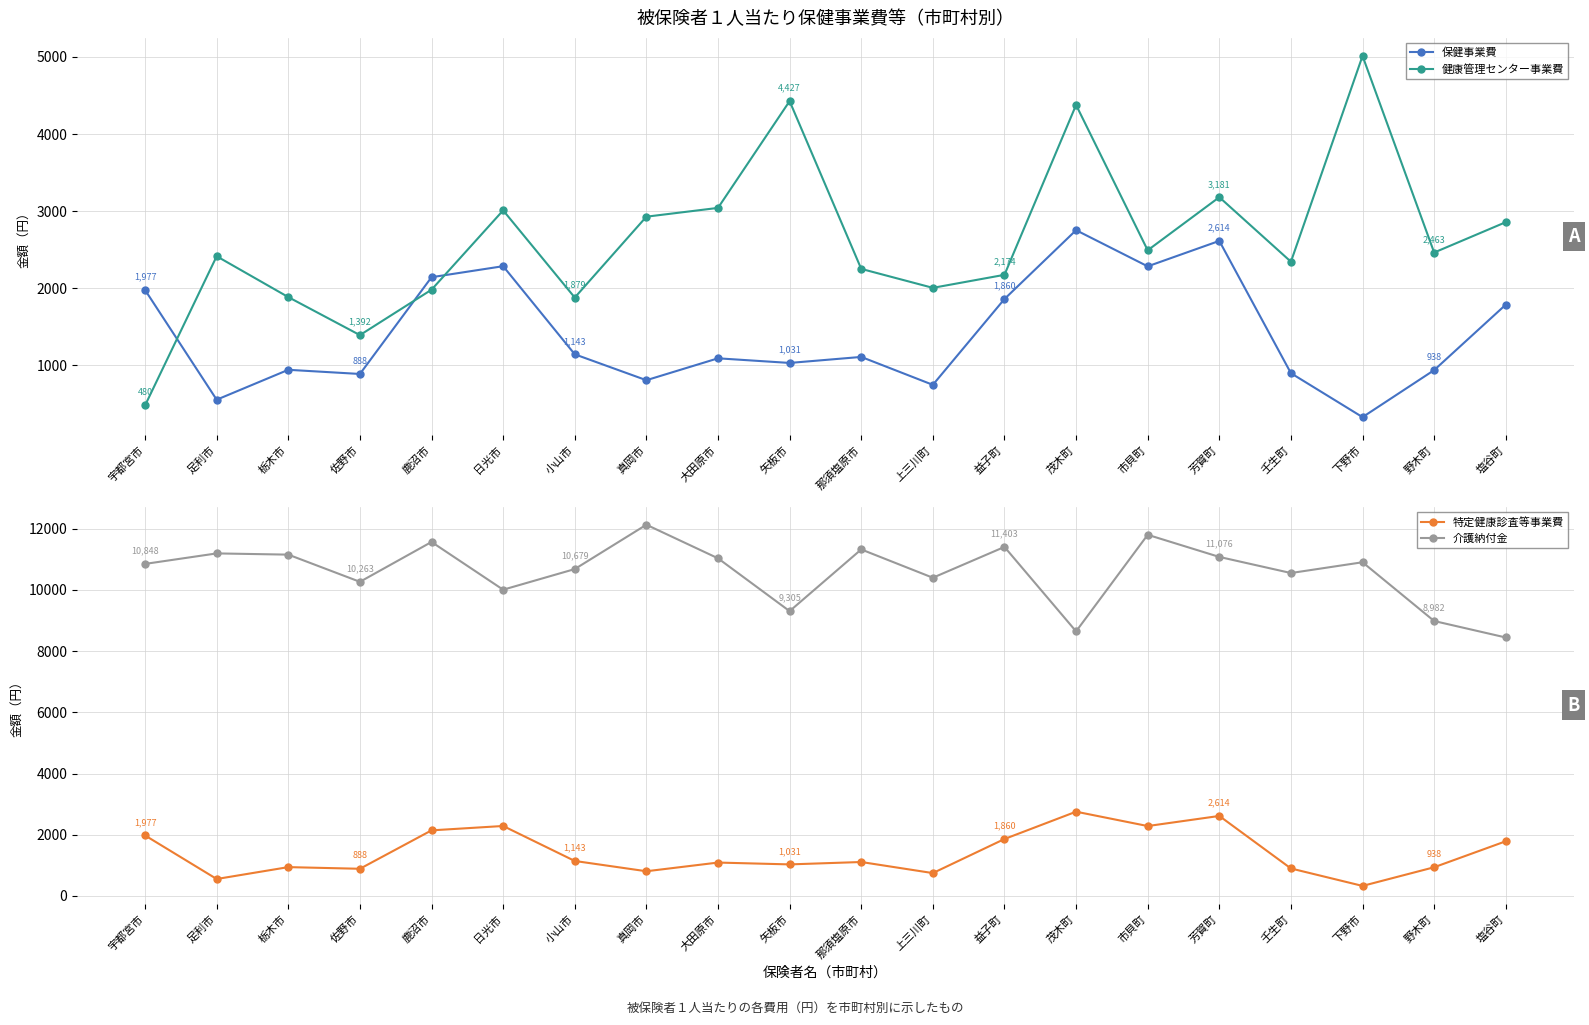

List the series in order of their peak value, lowest first.

保健事業費, 特定健康診査等事業費, 健康管理センター事業費, 介護納付金